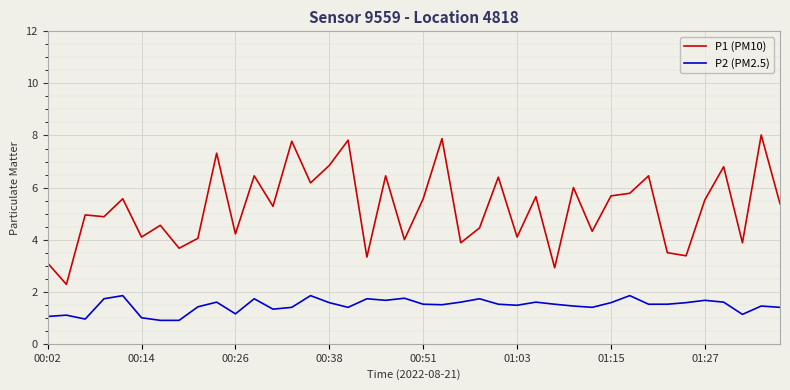

What is the minimum value shown in the chart?

0.9